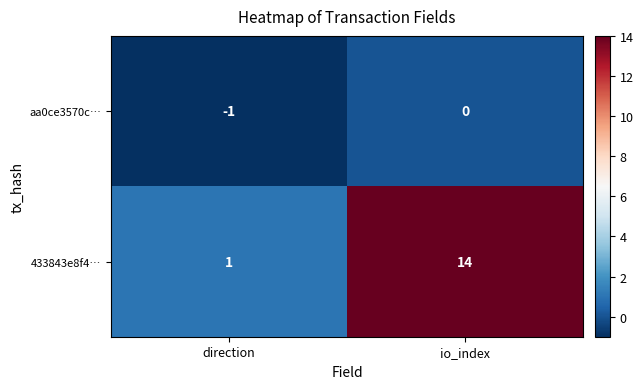

What is the smallest value displayed?

-1